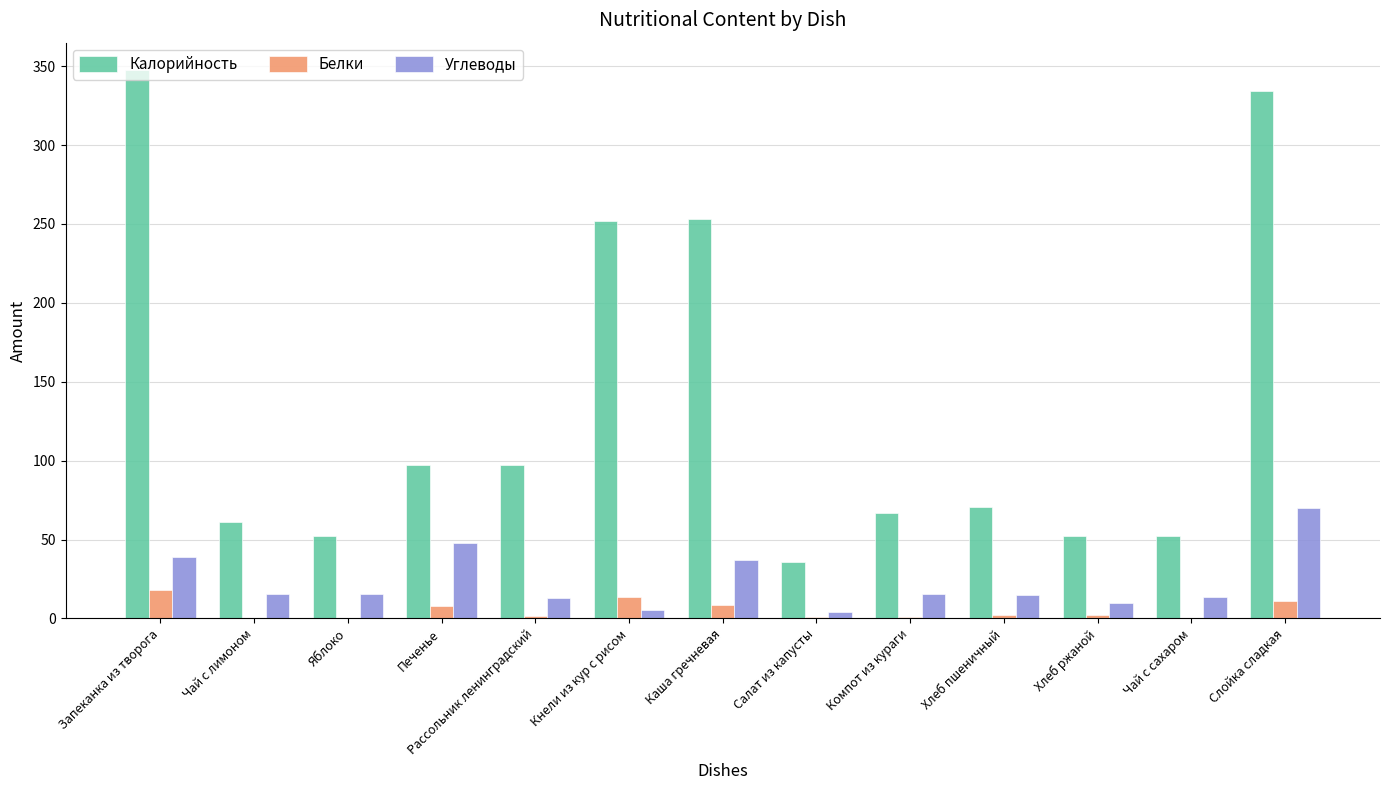

What is the average value of the Калорийность series?

136.2